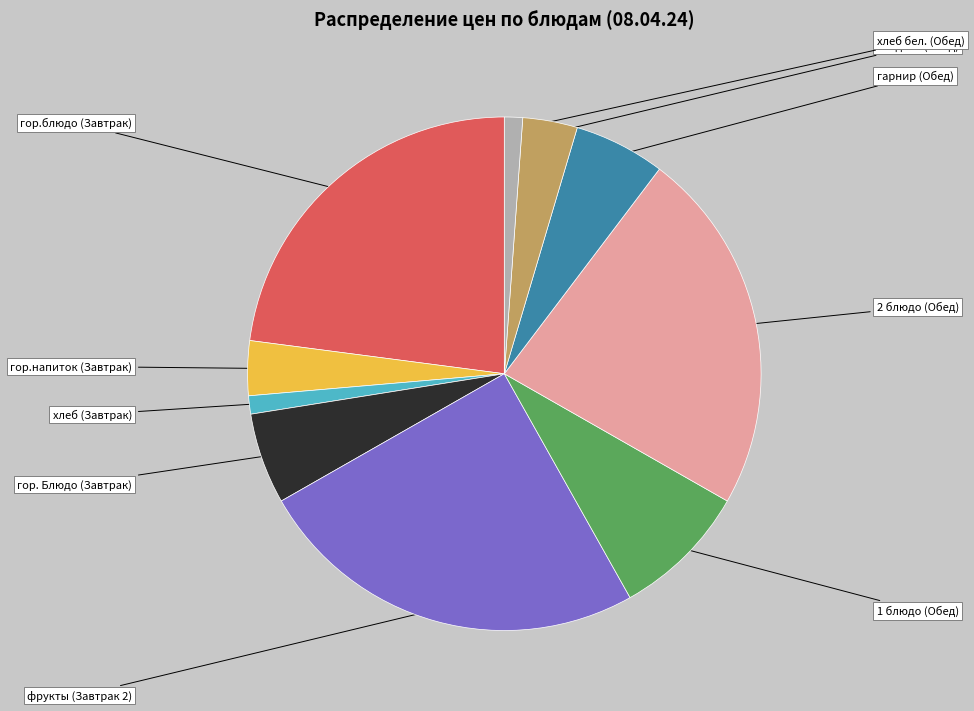

Does 1 блюдо (Обед) account for over 50% of the chart?

No